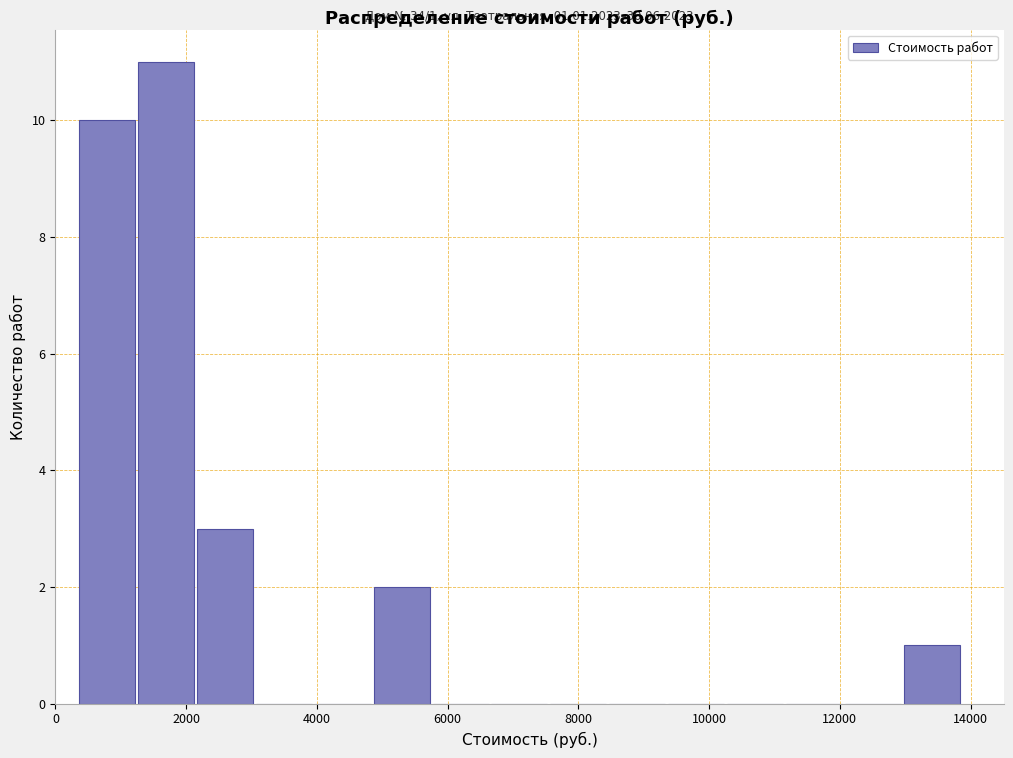

Over which range of the x-axis is the bar tallest?

1200 to 2200